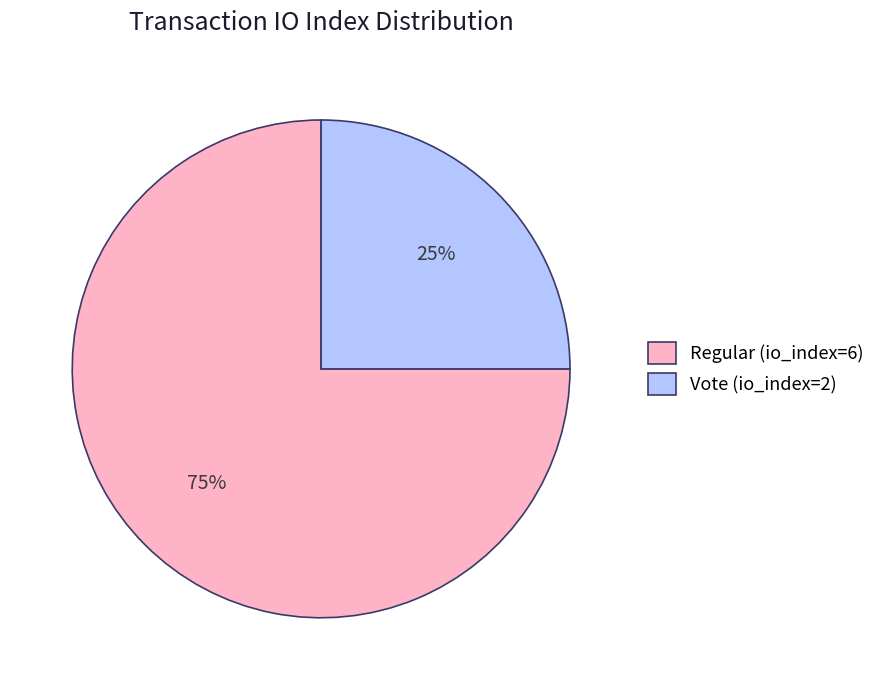

What is the ratio of the value at Vote (io_index=2) to the value at Regular (io_index=6)?

0.3